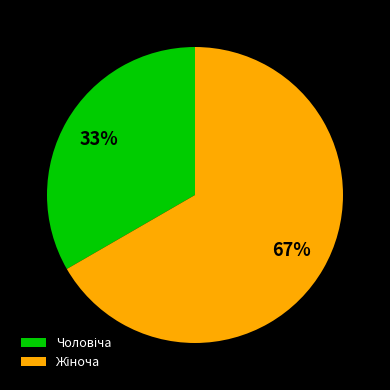

Is there a majority slice in this chart?

Yes